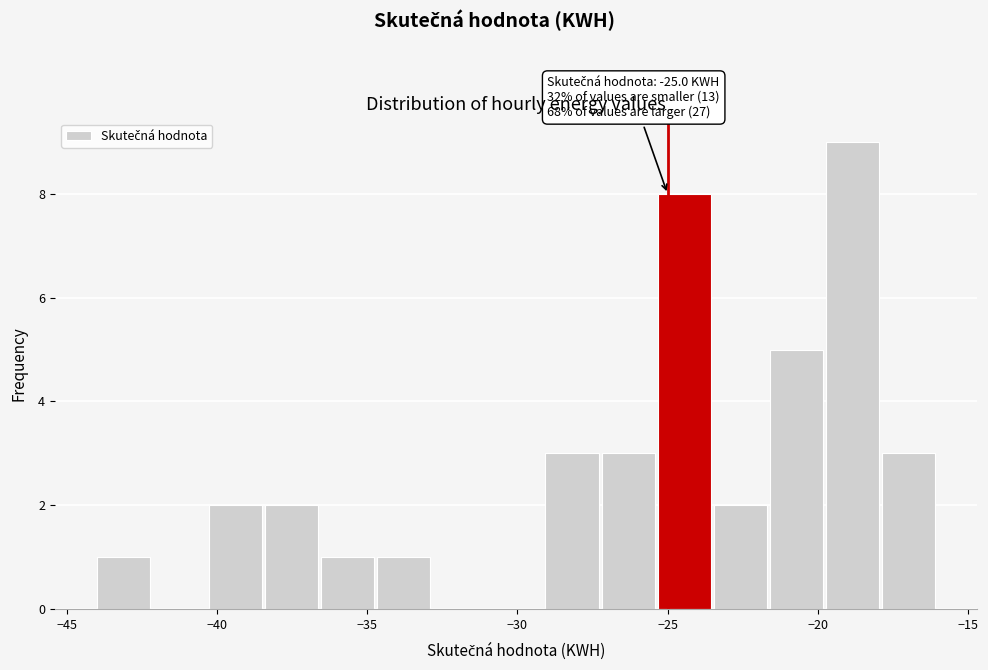

Read against the x-axis, roughly where is the centre of the tallest bar?

-19.0